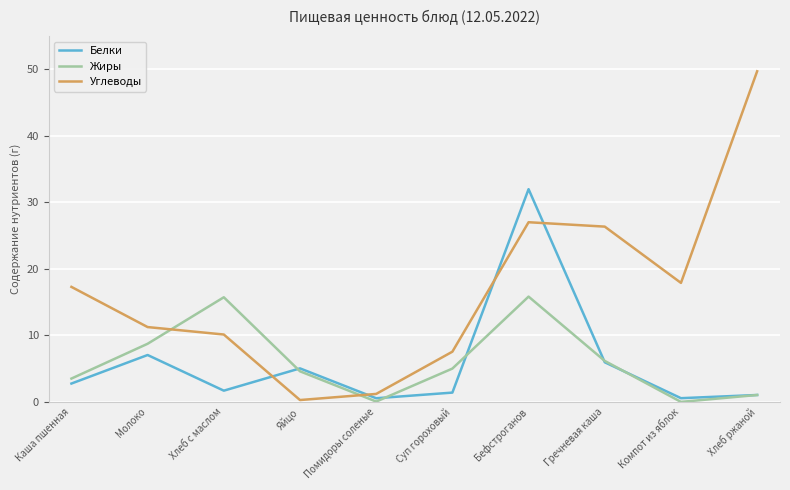

Which series changed the most between Молоко and Гречневая каша?

Углеводы